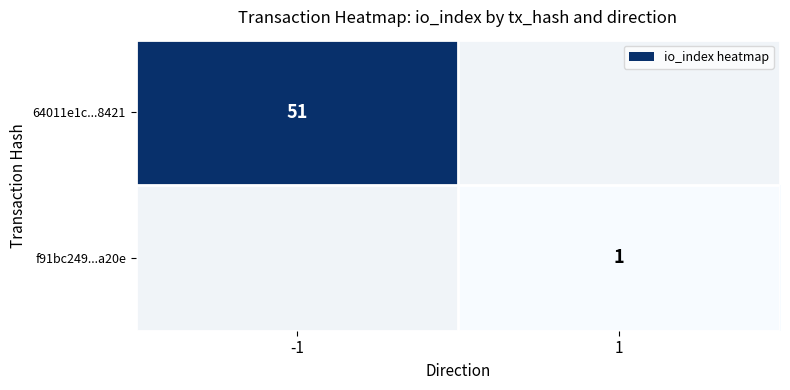

The value of f91bc249...a20e at 1 is 2. True or false?

False